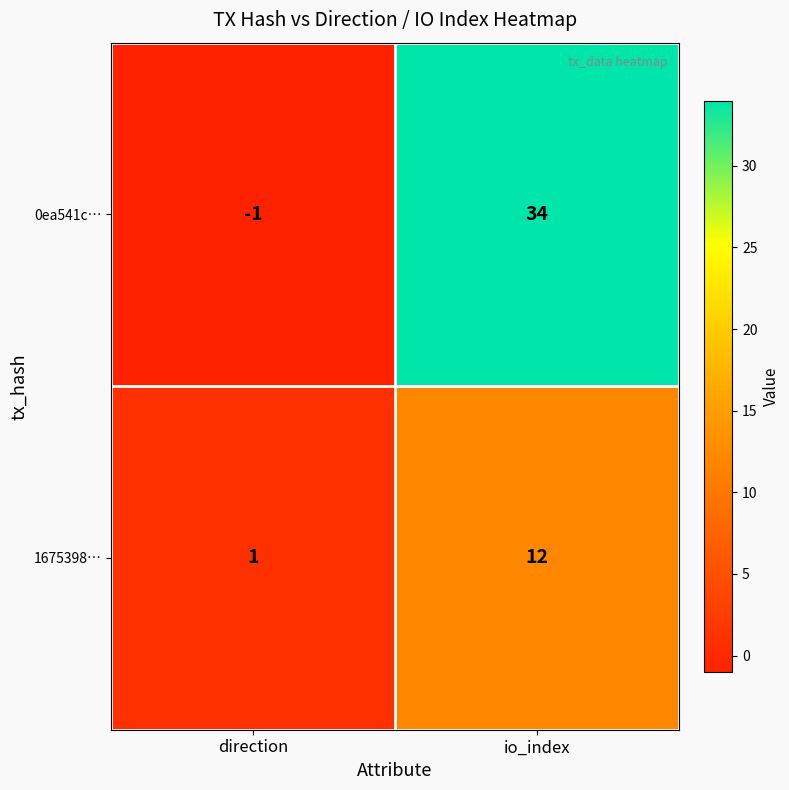

What is the difference between the 0ea541c… values at direction and io_index?

35